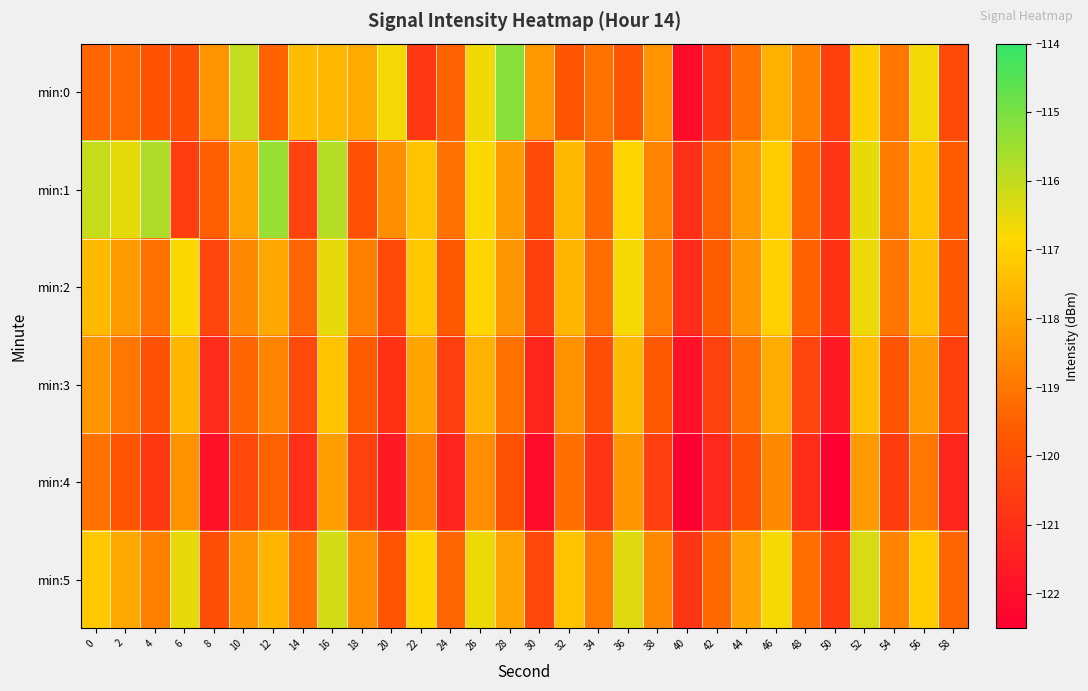

Reading left to right, what are all the values shown in this chart?

min:0: 0=-119.4	2=-119.3	4=-119.9	6=-120.0	8=-118.4	10=-116.0	12=-119.4	14=-117.4	16=-117.6	18=-117.9	20=-116.7	22=-120.7	24=-119.5	26=-116.7	28=-115.2	30=-118.3	32=-119.8	34=-119.1	36=-119.8	38=-118.4	40=-122.1	42=-120.8	44=-119.1	46=-117.7	48=-118.8	50=-120.5	52=-117.0	54=-119.0	56=-116.7	58=-120.1
min:1: 0=-116.0	2=-116.5	4=-115.7	6=-120.5	8=-119.5	10=-118.0	12=-115.4	14=-120.4	16=-115.8	18=-119.9	20=-118.5	22=-117.3	24=-119.1	26=-116.8	28=-118.2	30=-120.1	32=-117.5	34=-119.3	36=-116.9	38=-118.7	40=-121.0	42=-119.5	44=-118.2	46=-117.1	48=-119.4	50=-120.8	52=-116.5	54=-118.9	56=-117.3	58=-119.6
min:2: 0=-117.5	2=-118.2	4=-119.1	6=-116.8	8=-120.3	10=-118.6	12=-117.9	14=-119.4	16=-116.5	18=-118.8	20=-120.1	22=-117.2	24=-119.7	26=-116.9	28=-118.3	30=-120.5	32=-117.6	34=-119.2	36=-116.7	38=-118.9	40=-121.1	42=-119.6	44=-118.3	46=-117.0	48=-119.5	50=-120.9	52=-116.6	54=-119.0	56=-117.4	58=-119.7
min:3: 0=-118.3	2=-119.0	4=-119.9	6=-117.6	8=-121.1	10=-119.4	12=-118.7	14=-120.2	16=-117.3	18=-119.6	20=-120.9	22=-118.0	24=-120.5	26=-117.7	28=-119.1	30=-121.3	32=-118.4	34=-120.0	36=-117.5	38=-119.7	40=-121.9	42=-120.4	44=-119.1	46=-117.8	48=-120.3	50=-121.7	52=-117.4	54=-119.8	56=-118.2	58=-120.5
min:4: 0=-119.1	2=-119.8	4=-120.7	6=-118.4	8=-121.9	10=-120.2	12=-119.5	14=-121.0	16=-118.1	18=-120.4	20=-121.7	22=-118.8	24=-121.3	26=-118.5	28=-119.9	30=-122.1	32=-119.2	34=-120.8	36=-118.3	38=-120.5	40=-122.7	42=-121.2	44=-119.9	46=-118.6	48=-121.1	50=-122.5	52=-118.2	54=-120.6	56=-119.0	58=-121.3
min:5: 0=-117.2	2=-117.9	4=-118.8	6=-116.5	8=-120.0	10=-118.3	12=-117.6	14=-119.1	16=-116.2	18=-118.5	20=-119.8	22=-116.9	24=-119.4	26=-116.6	28=-118.0	30=-120.2	32=-117.3	34=-118.9	36=-116.4	38=-118.6	40=-120.8	42=-119.3	44=-118.0	46=-116.7	48=-119.2	50=-120.6	52=-116.3	54=-118.7	56=-117.1	58=-119.4